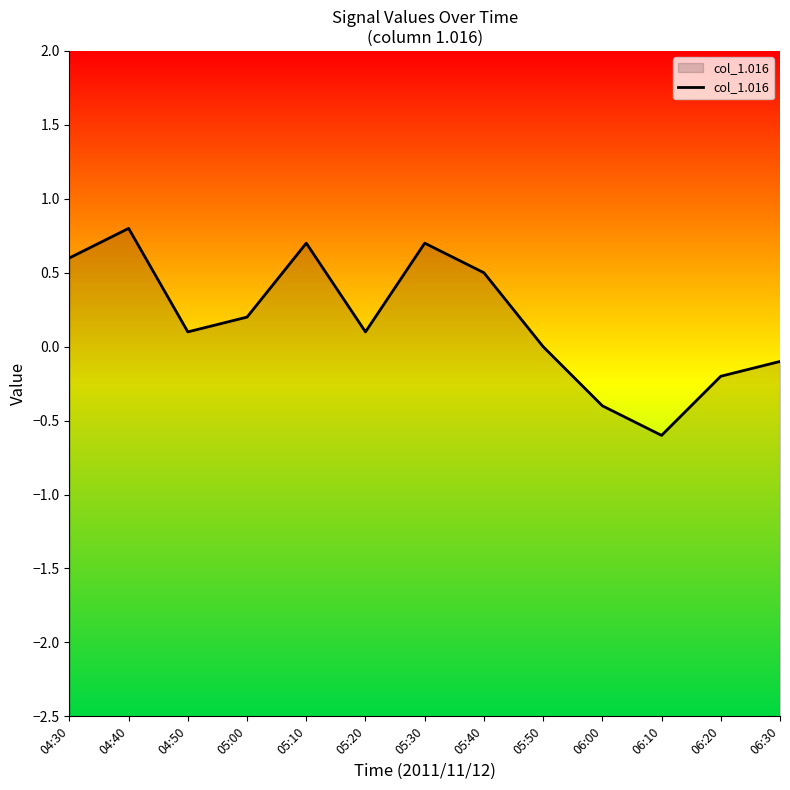

What is the sum of all values?

2.4